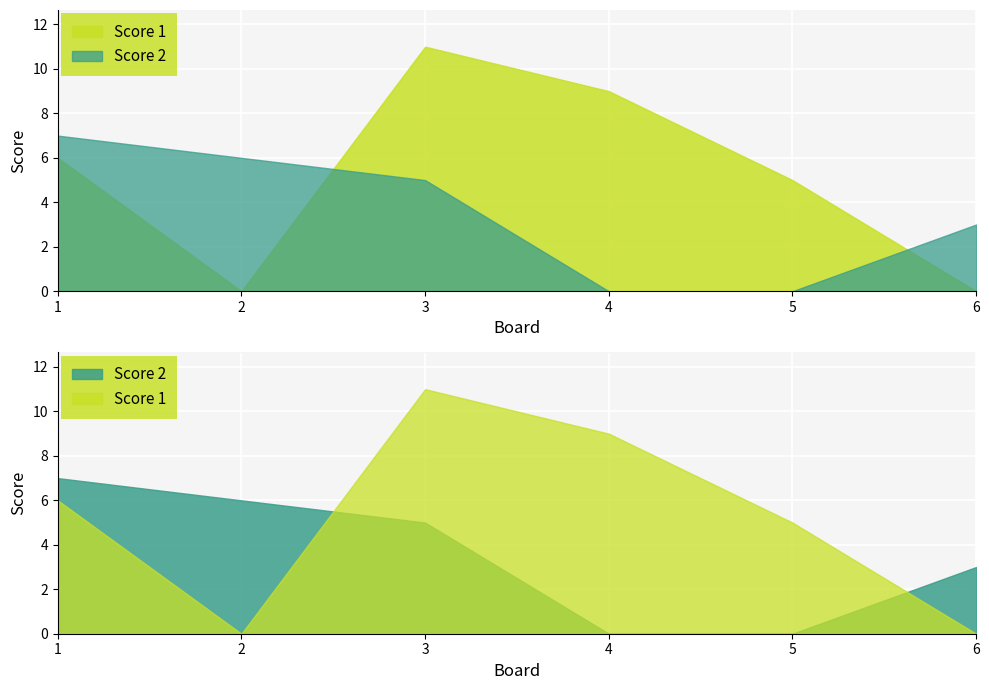

List the labels in order of Score 1 value, smallest first.

2, 6, 5, 1, 4, 3